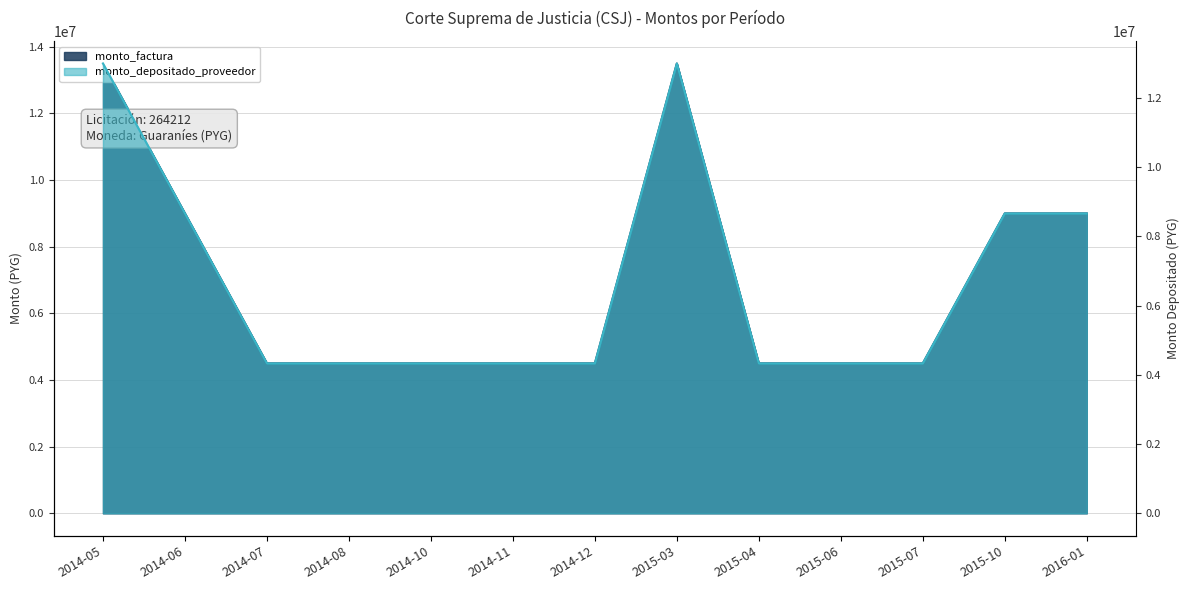

At how many categories does at least one series exceed 9966650?

2